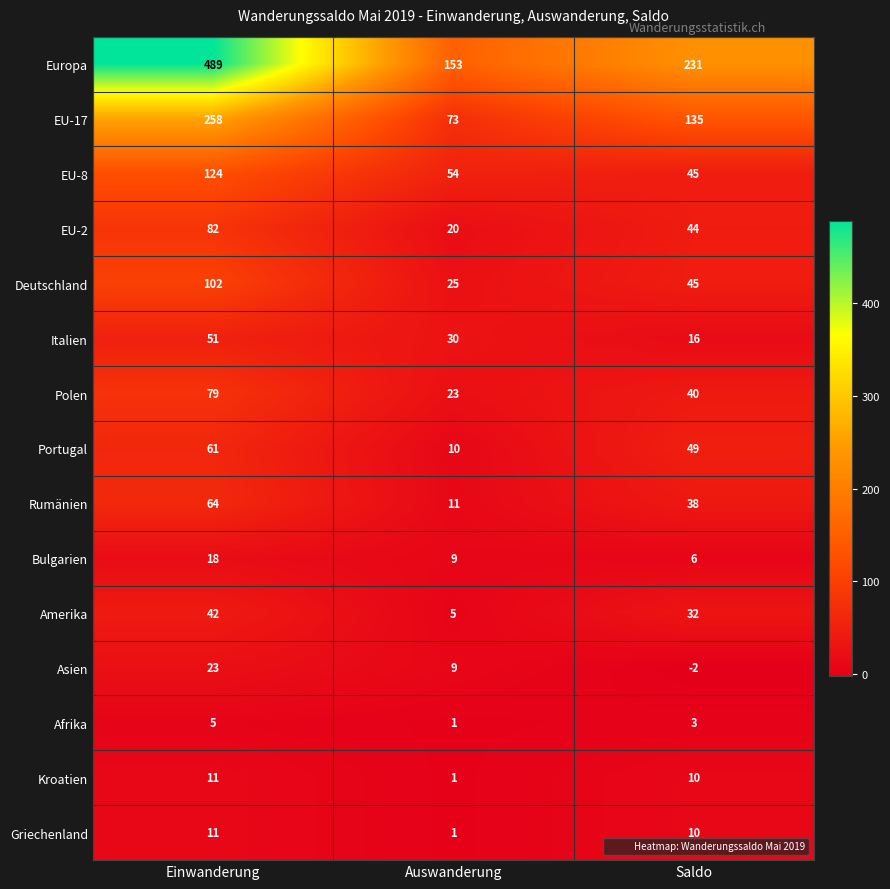

Rank the categories by Afrika value from lowest to highest.

Auswanderung, Saldo, Einwanderung